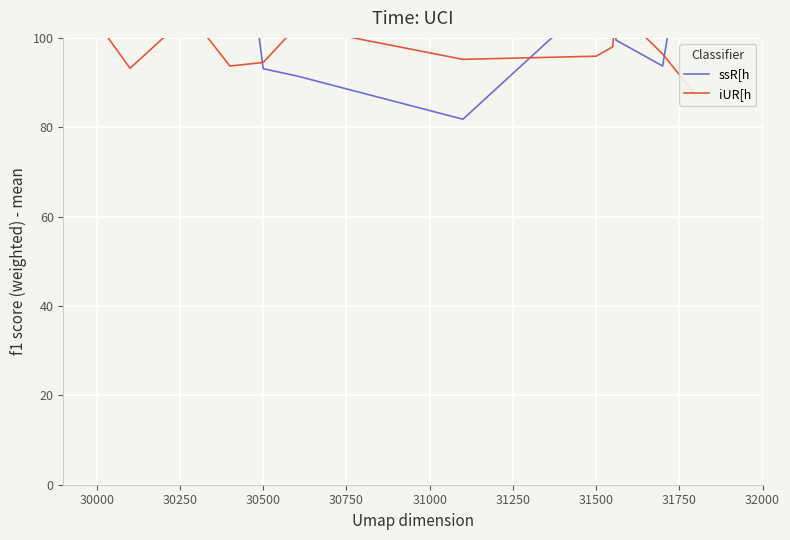

What are all the series names shown in the legend?

ssR[h, iUR[h